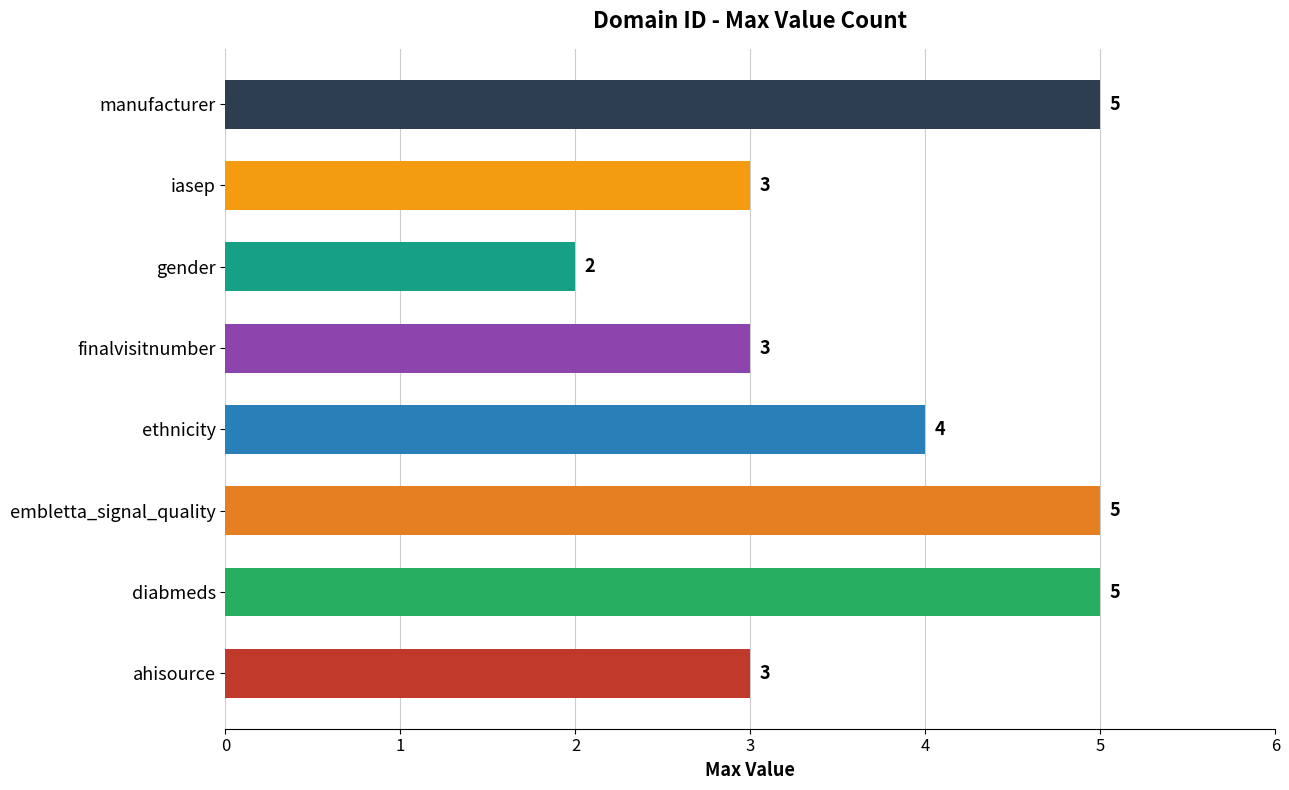

Count the number of data series in this chart.

1